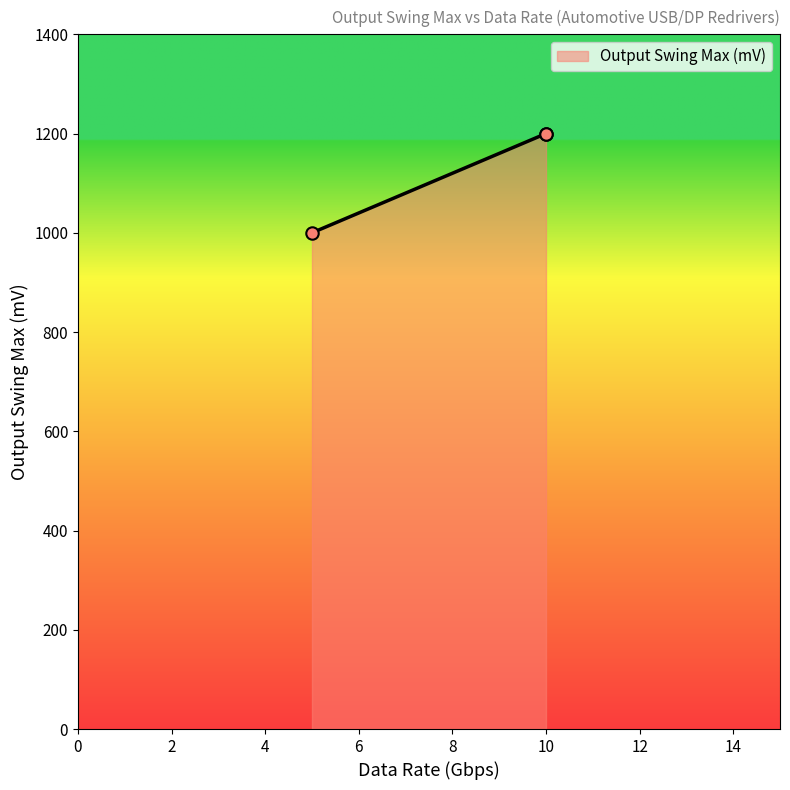

What is the greatest value displayed?

1200.0